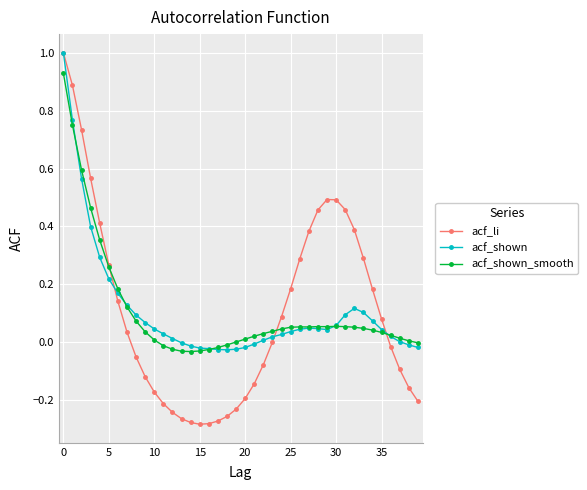

What is the maximum value for acf_shown?

1.0